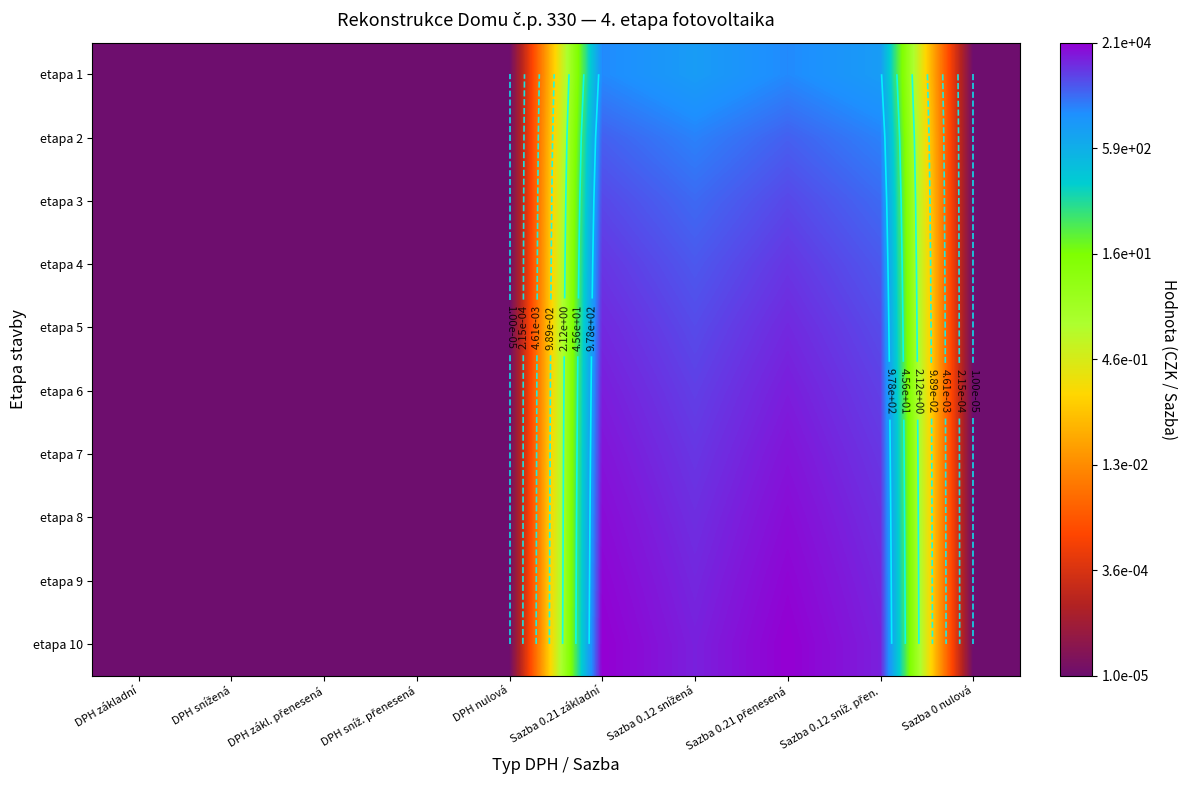

The etapa 8 series shows -6.8 at Sazba 0 nulová. True or false?

False